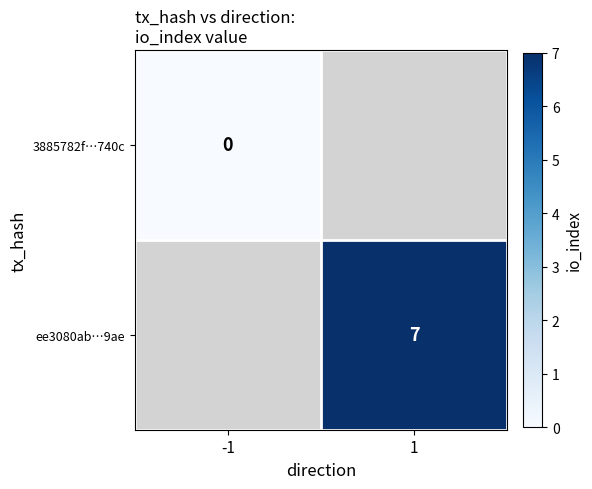

The ee3080ab…9ae series shows 9 at 1. True or false?

False